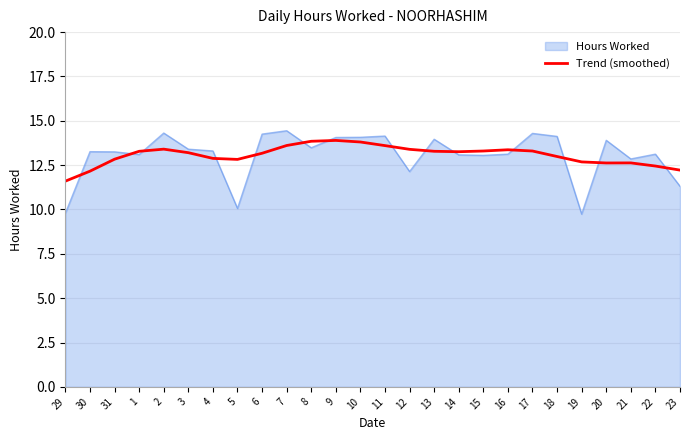

How many lines are shown in the chart?

2